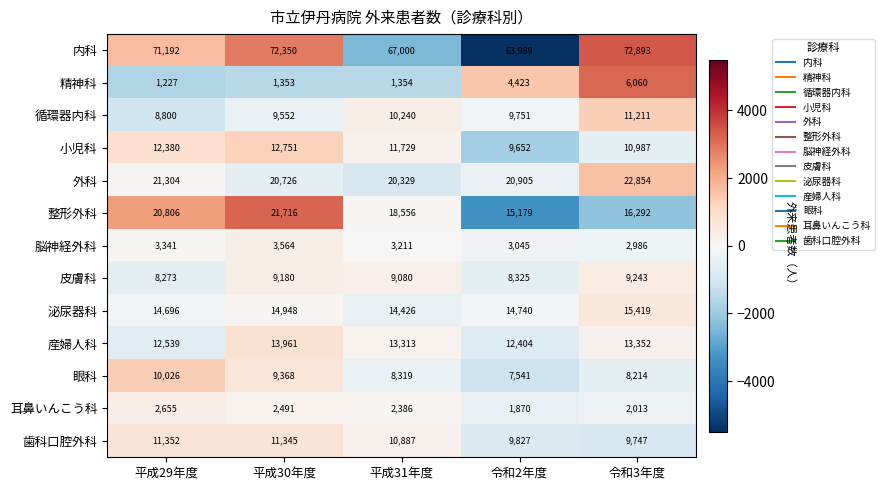

Count the number of categories in the chart.

5